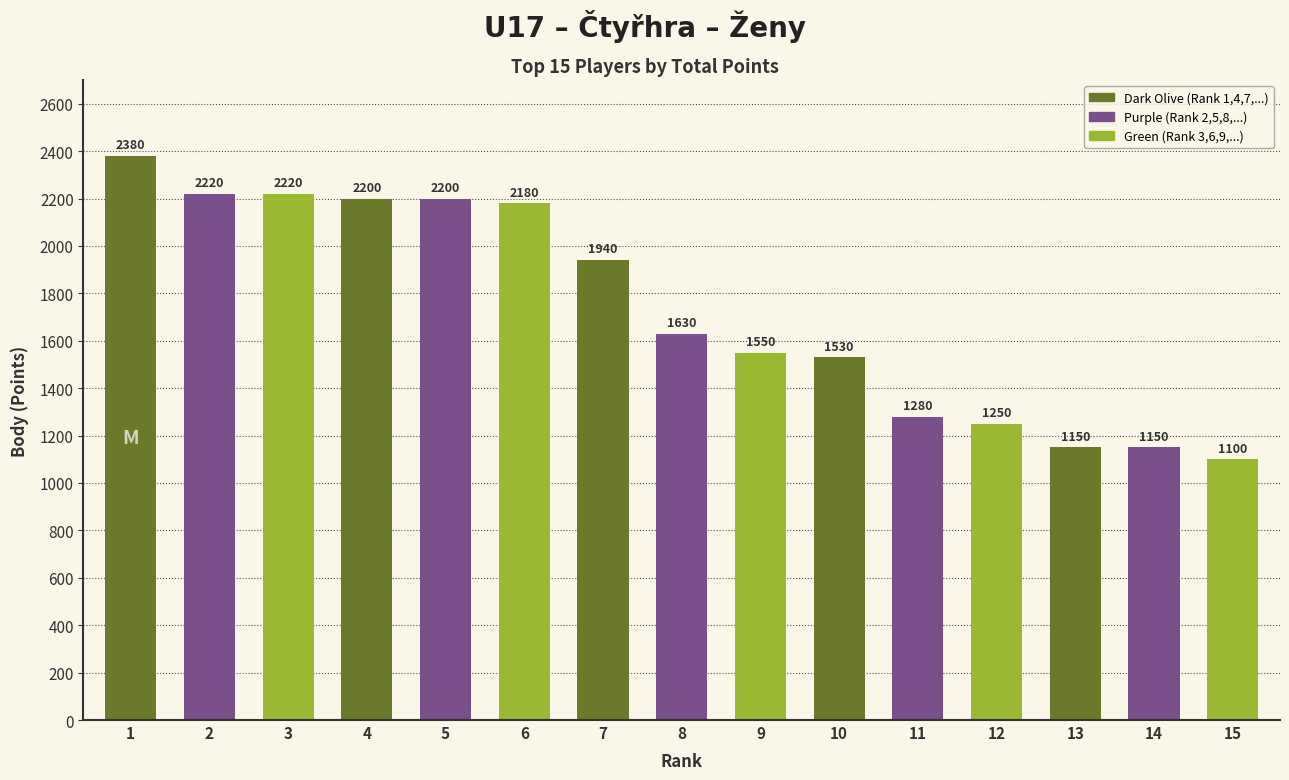

At which category does the chart reach its peak across all series?

1